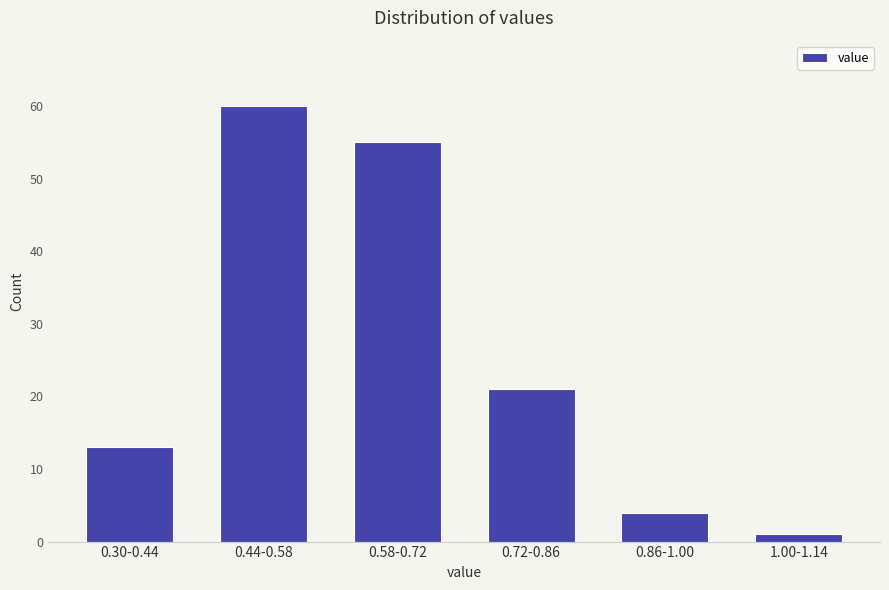

Reading right to left, what are all the values shown in this chart?

1.00-1.14=1	0.86-1.00=4	0.72-0.86=21	0.58-0.72=55	0.44-0.58=60	0.30-0.44=13